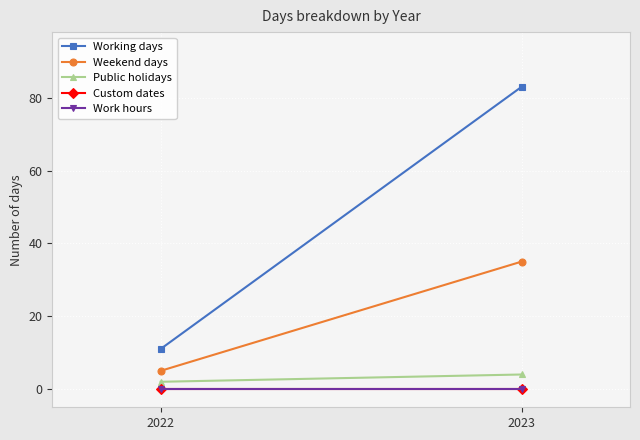

What are all the series names shown in the legend?

Working days, Weekend days, Public holidays, Custom dates, Work hours